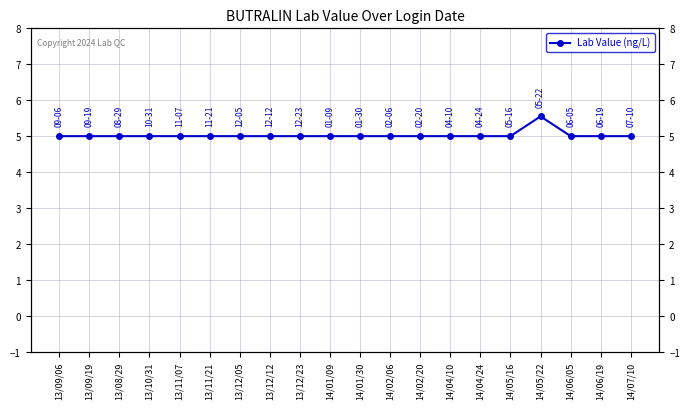

Reading left to right, list all the values displayed in this chart.

5.0	5.0	5.0	5.0	5.0	5.0	5.0	5.0	5.0	5.0	5.0	5.0	5.0	5.0	5.0	5.0	5.5	5.0	5.0	5.0